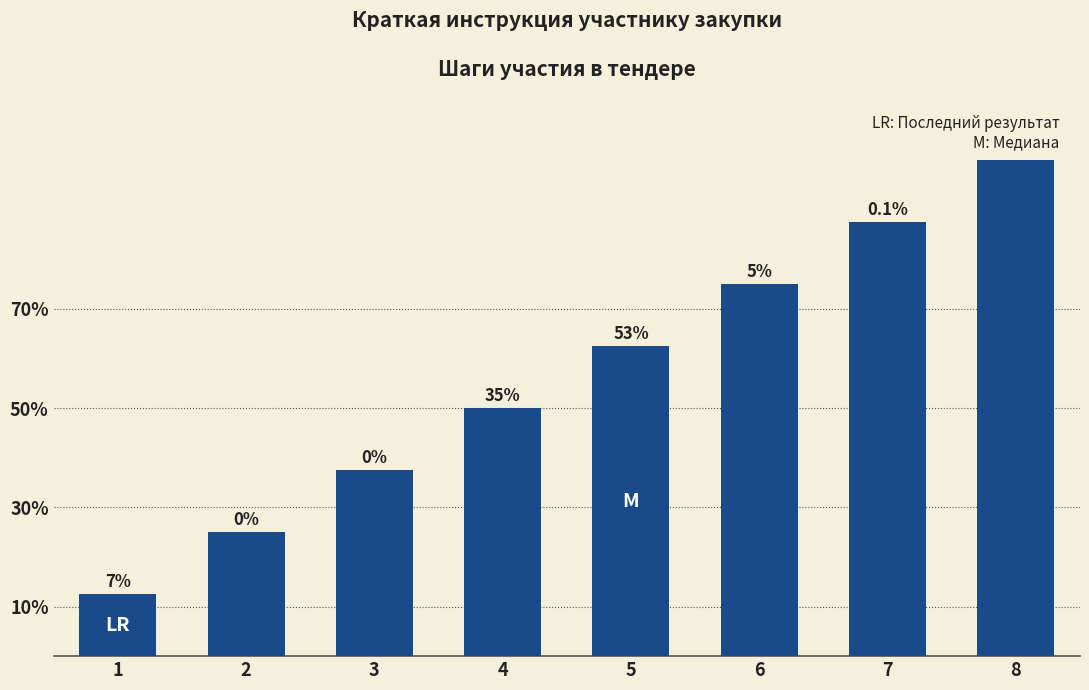

Does the chart contain stacked bars?

No